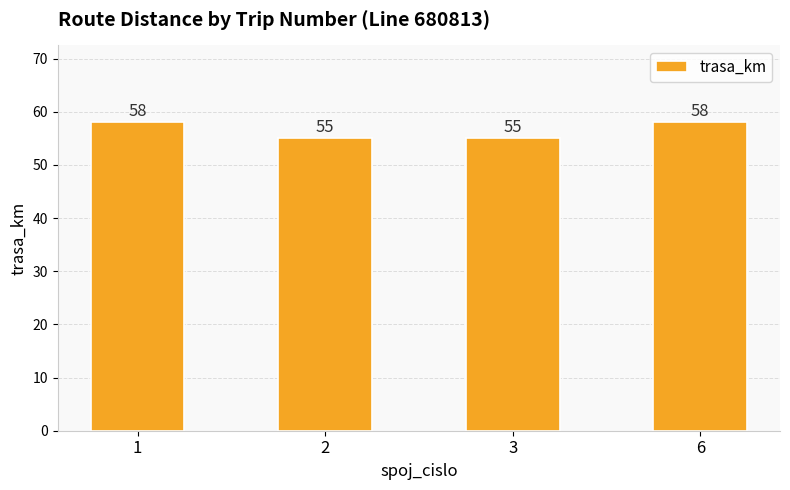

What is the smallest value displayed?

55